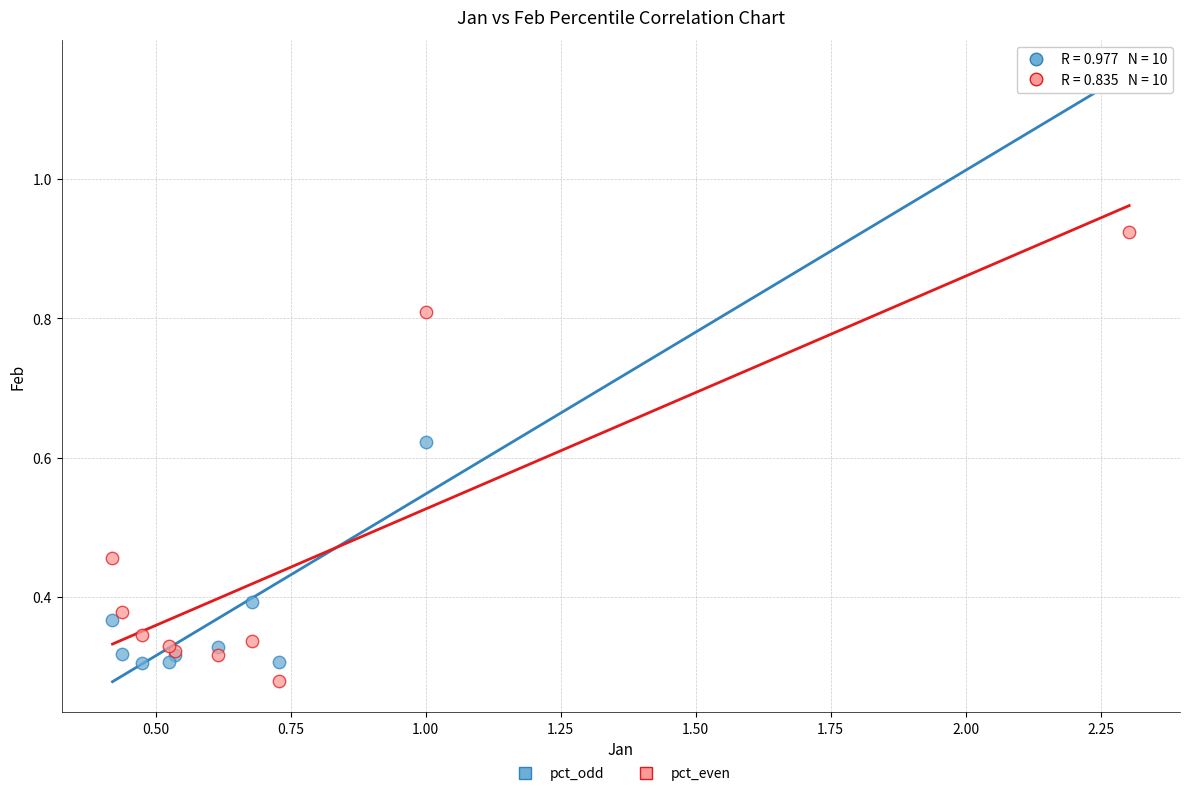

Which series reaches the maximum Y coordinate?

pct_odd